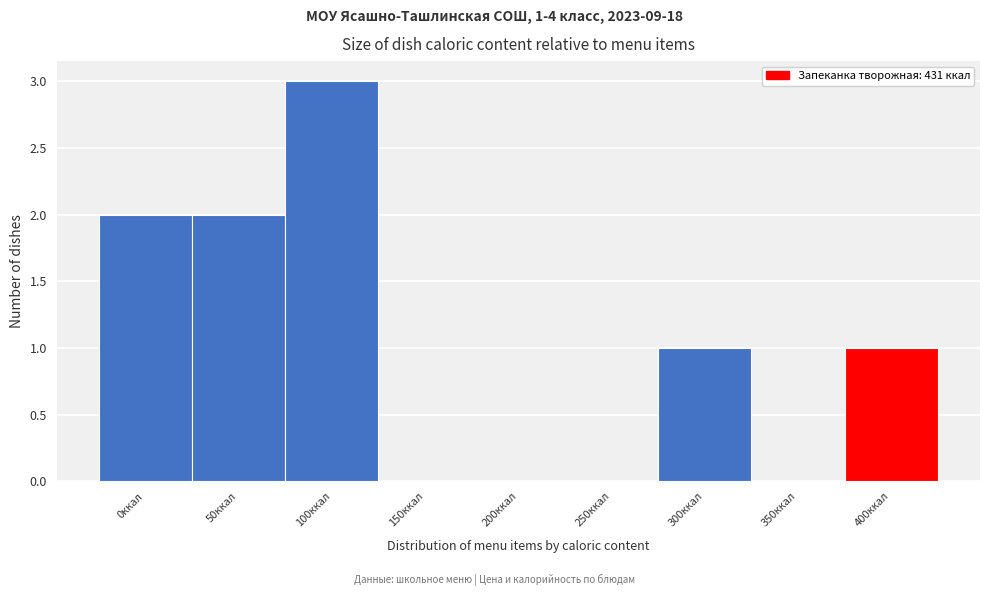

Reading left to right, extract all data points from this chart.

0ккал=2	50ккал=2	100ккал=3	150ккал=0	200ккал=0	250ккал=0	300ккал=1	350ккал=0	400ккал=1